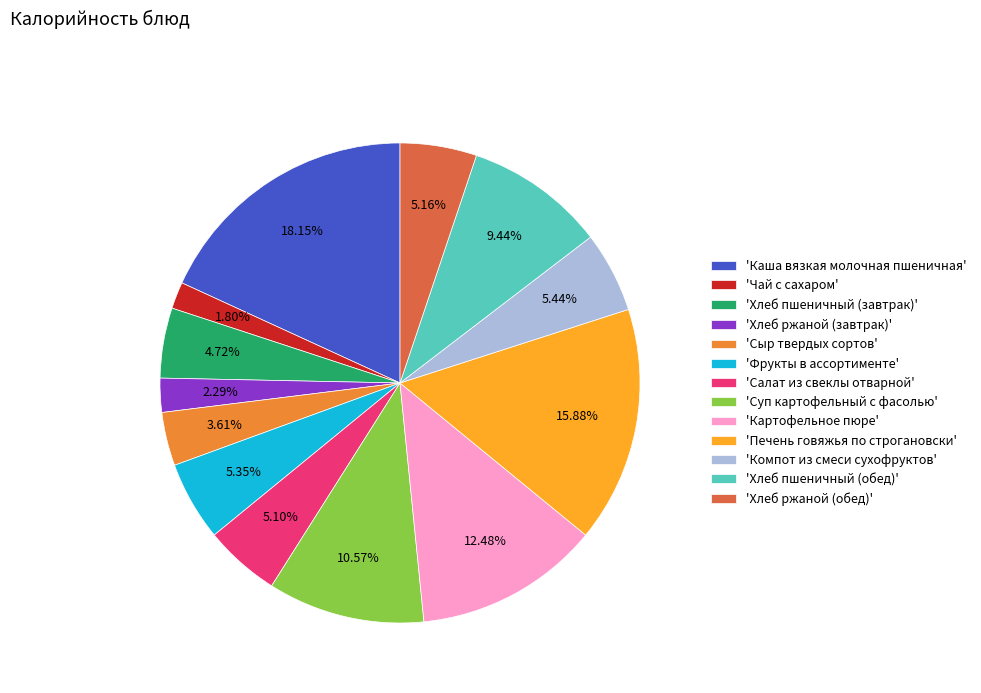

Is there a majority slice in this chart?

No